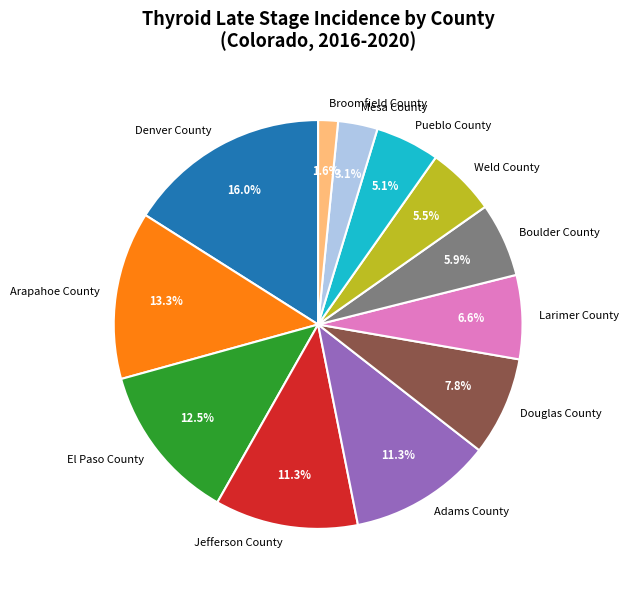

To the nearest percent, what portion does Larimer County represent?

7%